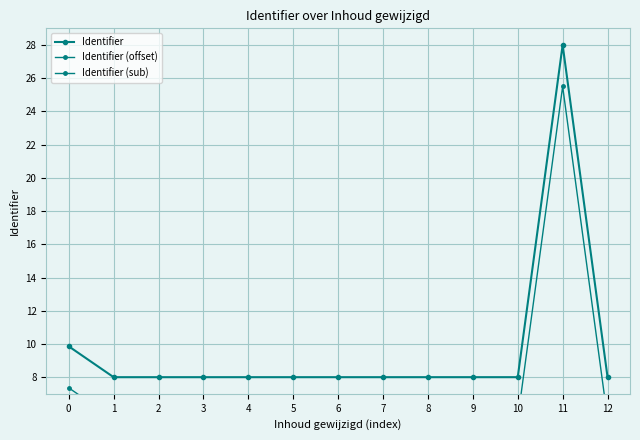

Reading left to right, transcribe all the data shown in this chart.

7.4	5.5	5.5	5.5	5.5	5.5	5.5	5.5	5.5	5.5	5.5	25.5	5.5